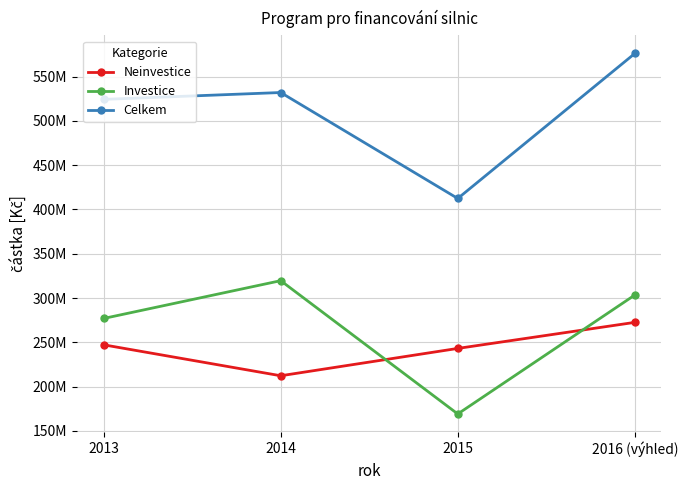

At which category does Celkem reach its first local valley?

2015